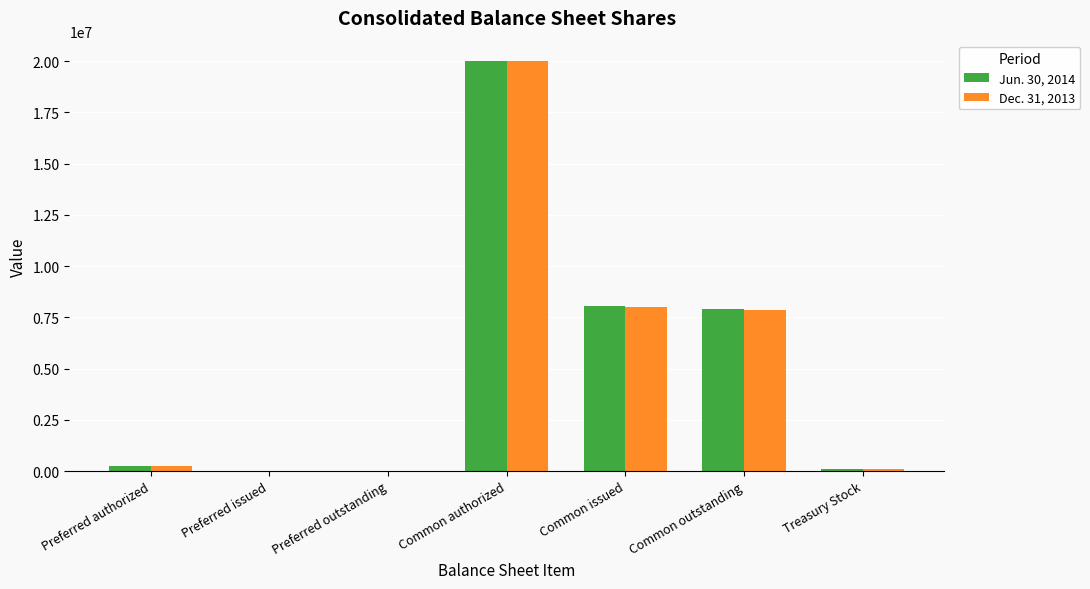

What is the greatest value displayed?

20000000